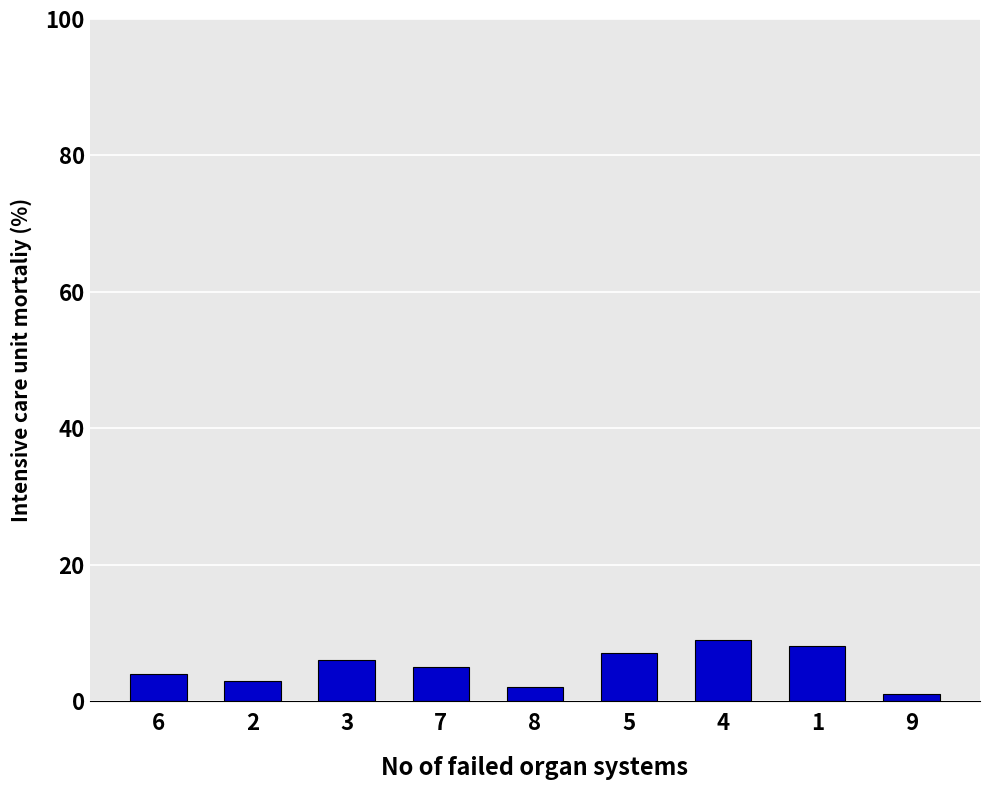

At which label does the data first exceed 5?

3